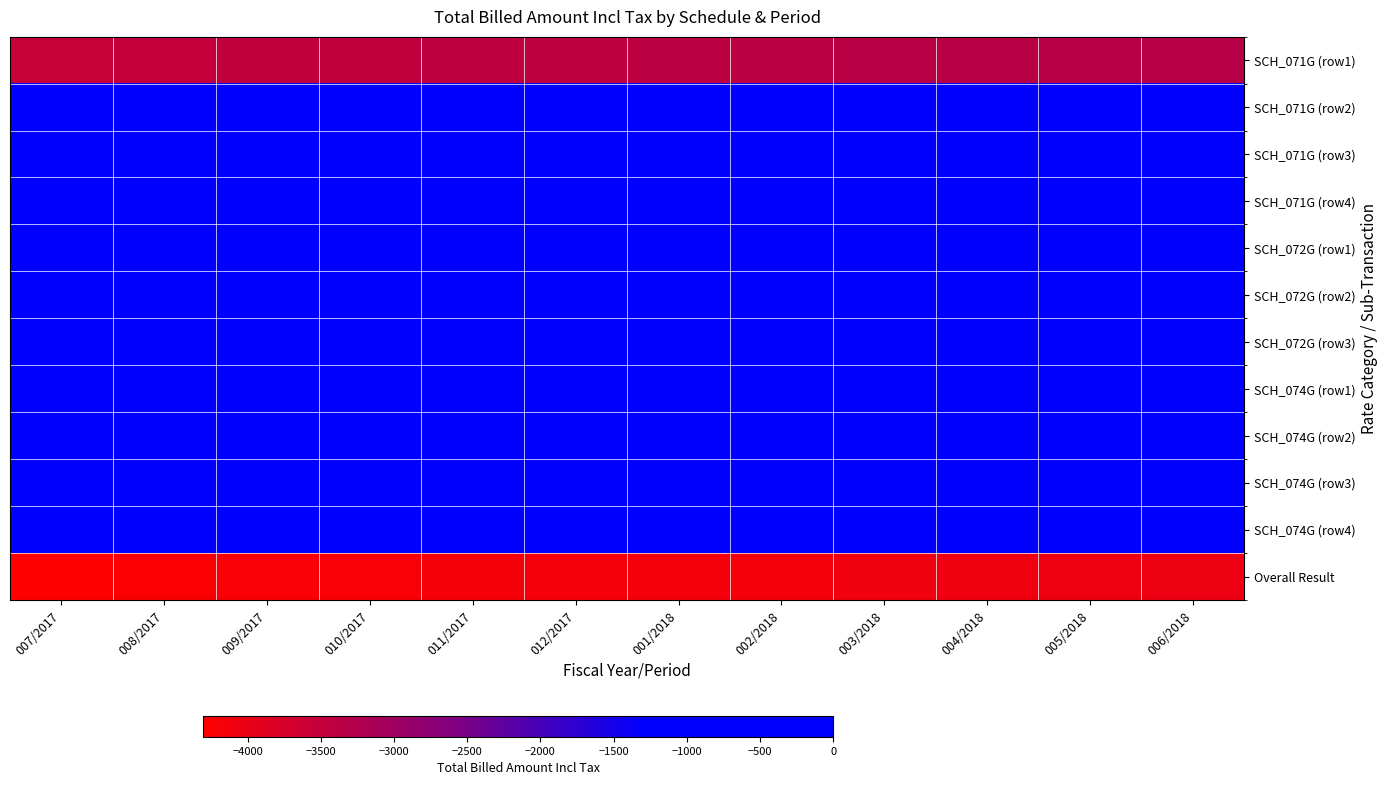

At which category is the sum across all series the highest?

006/2018